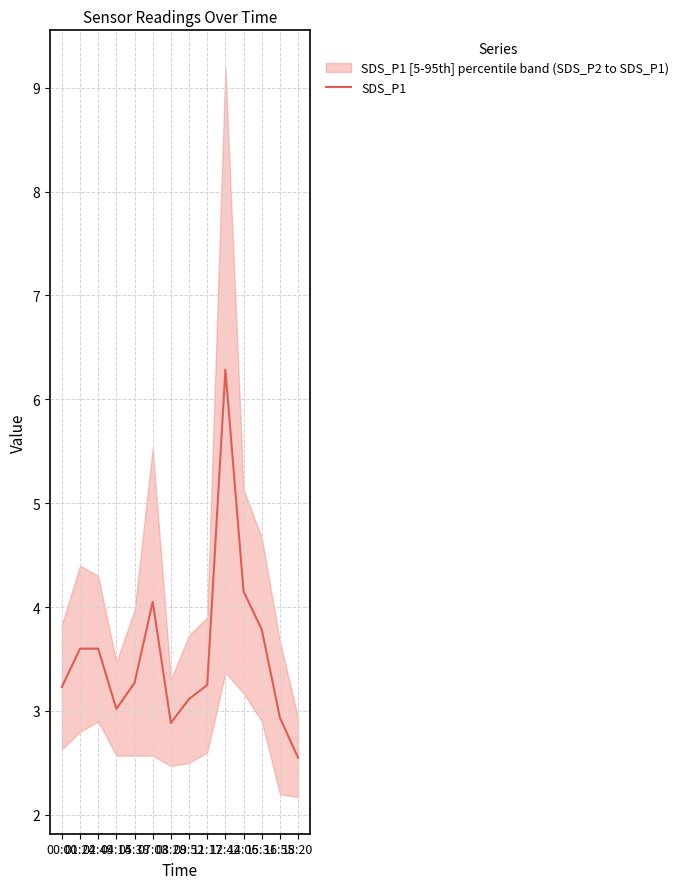

The value at 15:31 is 3.8. True or false?

True